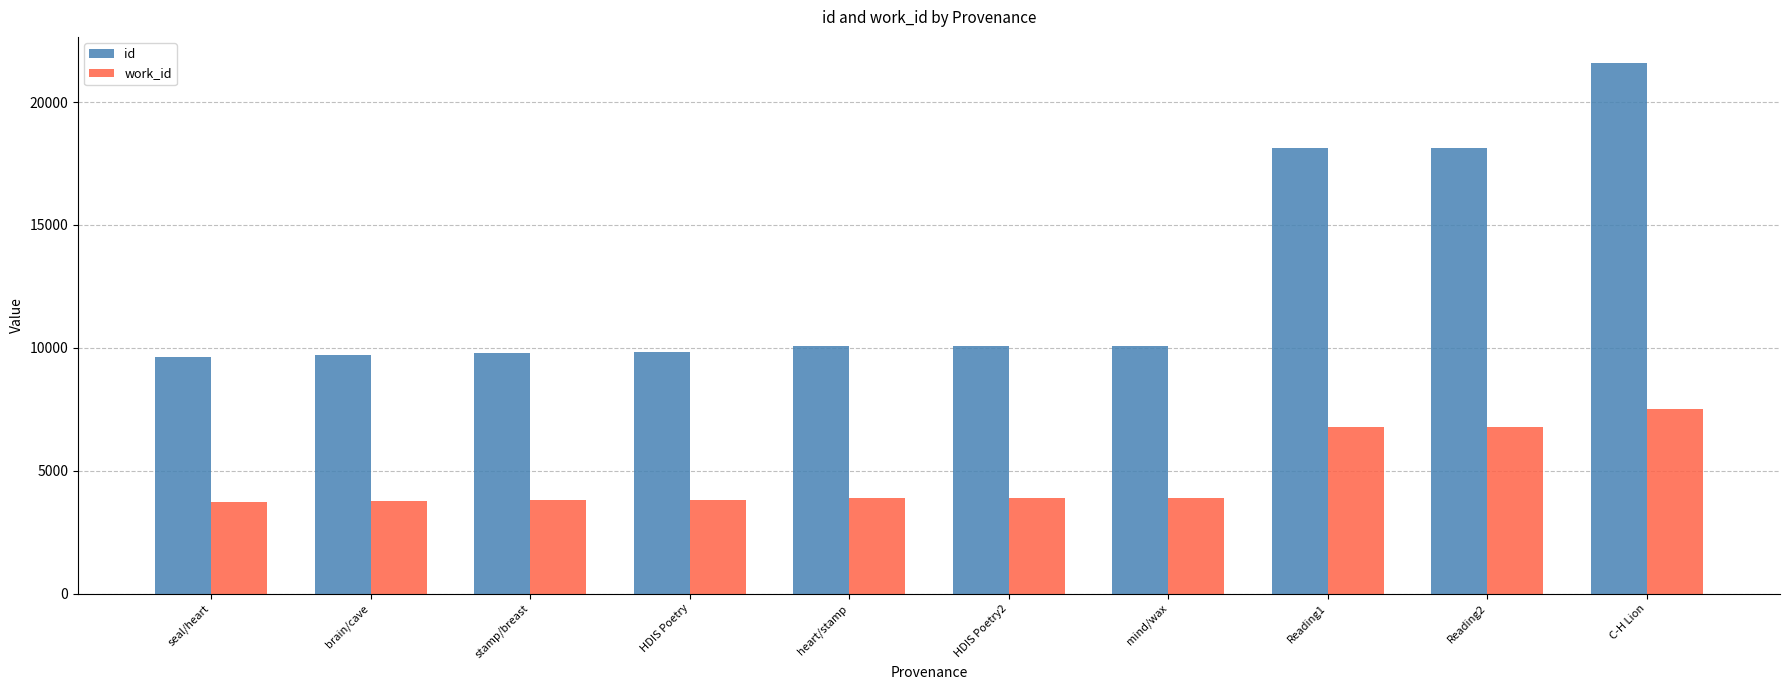

What is the sum of all id values?

127005